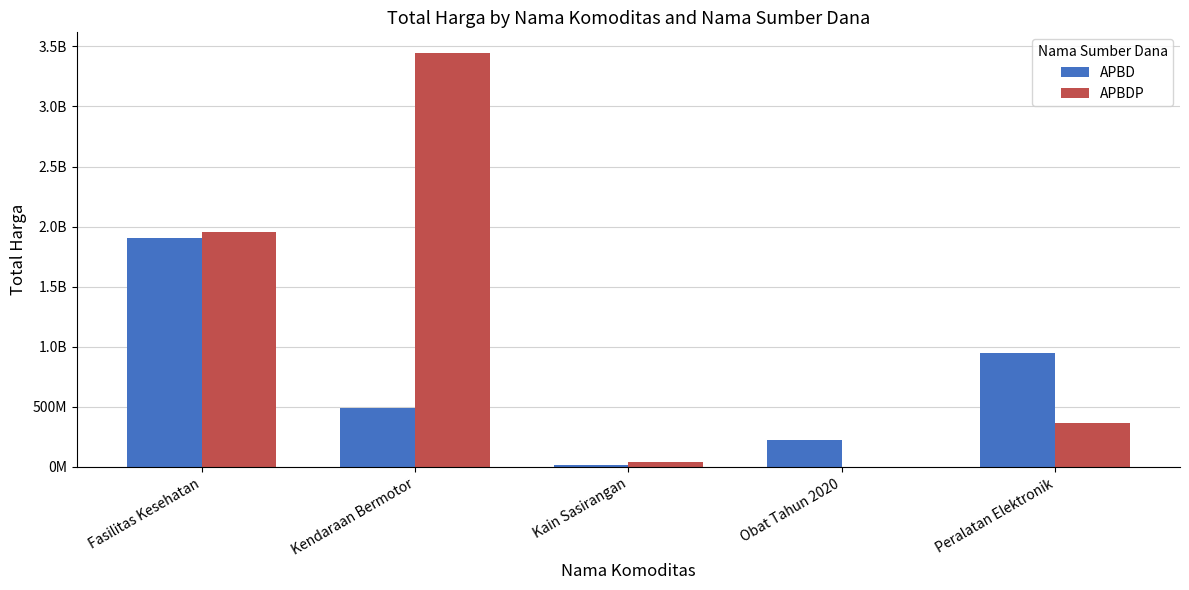

The APBDP series shows 38075000 at Kain Sasirangan. True or false?

True